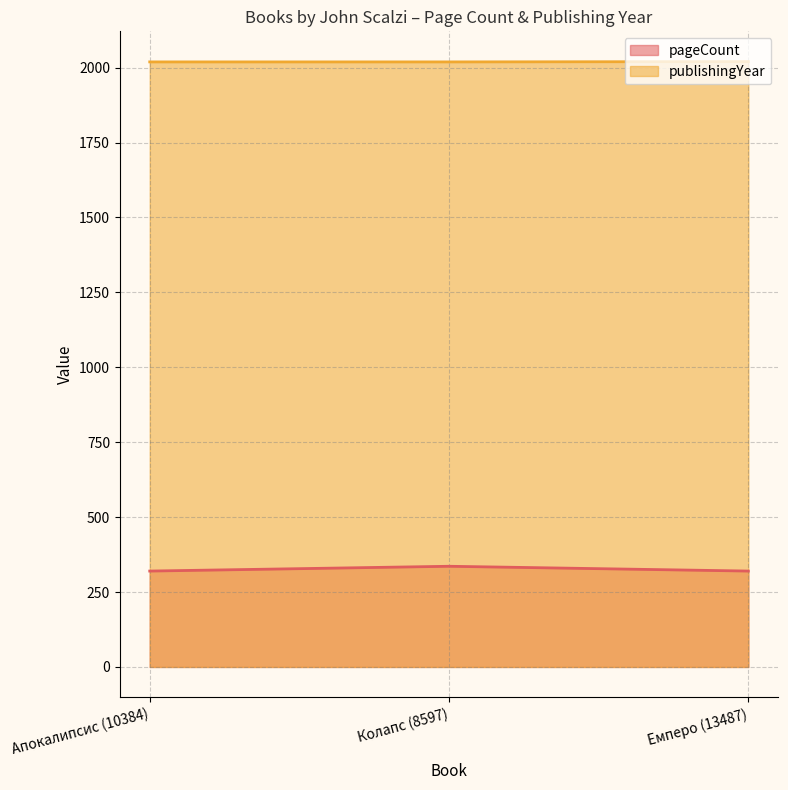

What is the smallest value displayed?

320